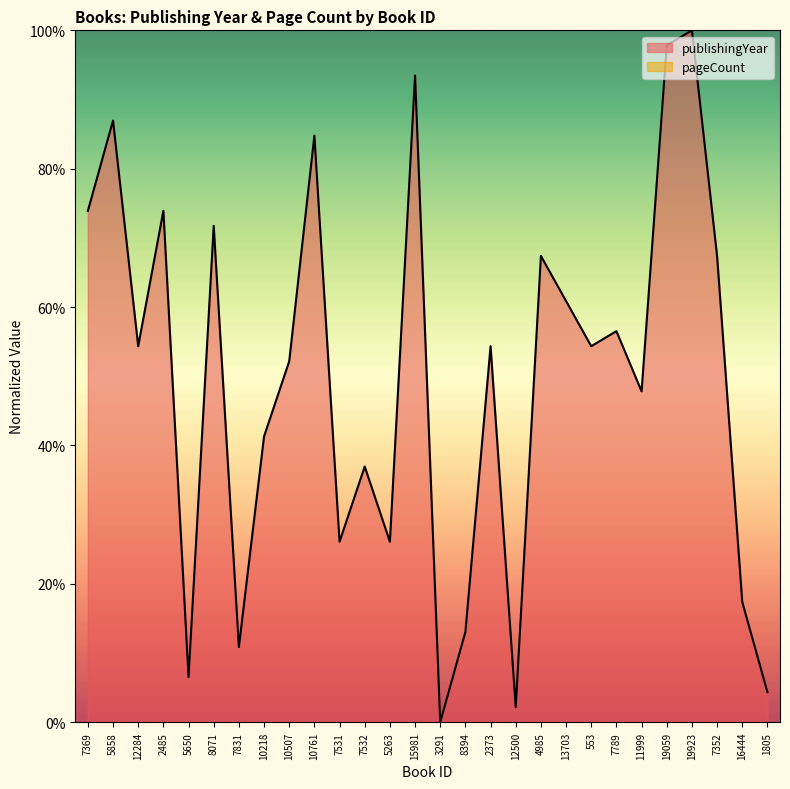

What is the change in value from 15981 to 2373?

-39.1